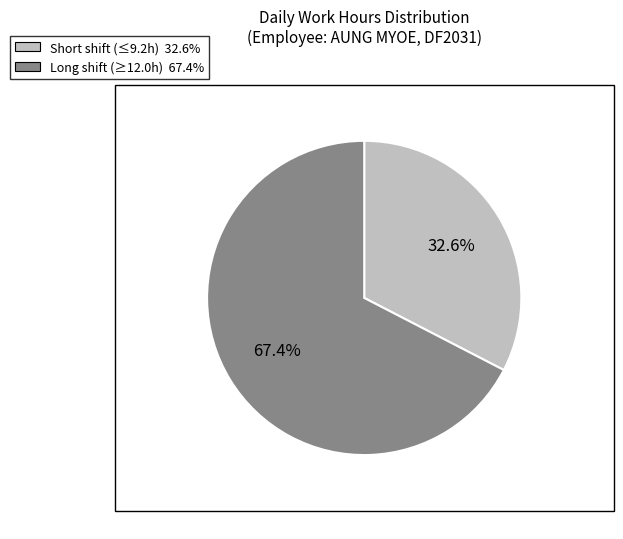

Count the number of slices in the pie.

2